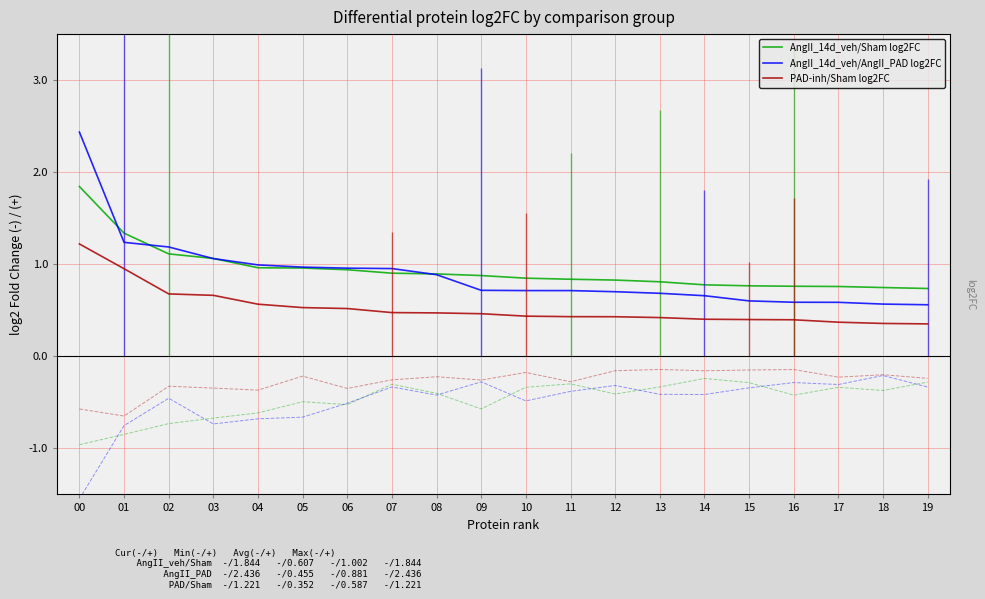

List the series in order of their peak value, lowest first.

PAD-inh/Sham log2FC, AngII_14d_veh/Sham log2FC, AngII_14d_veh/AngII_PAD log2FC